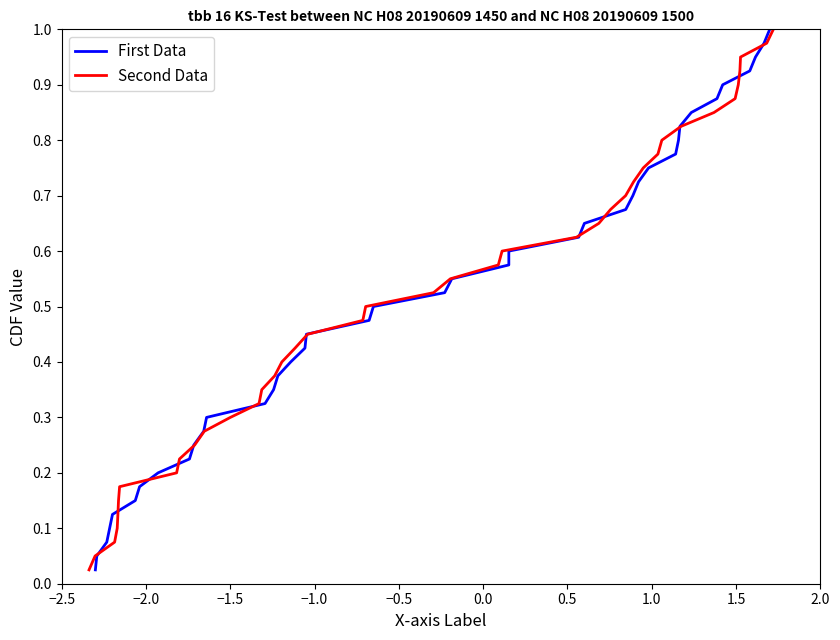

Rank the series at 0.0 from highest to lowest value.

First Data, Second Data